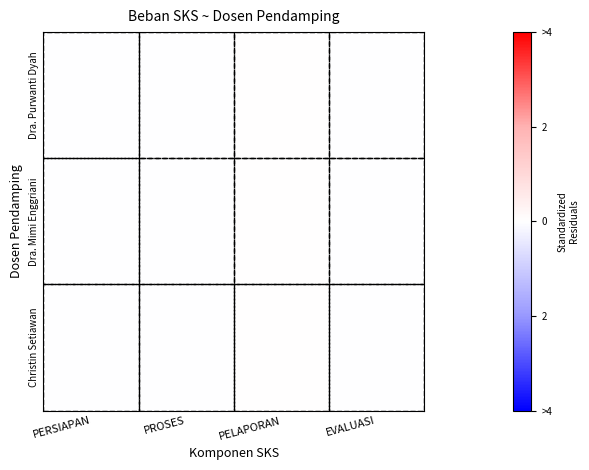

At which category is the sum across all series the highest?

PELAPORAN